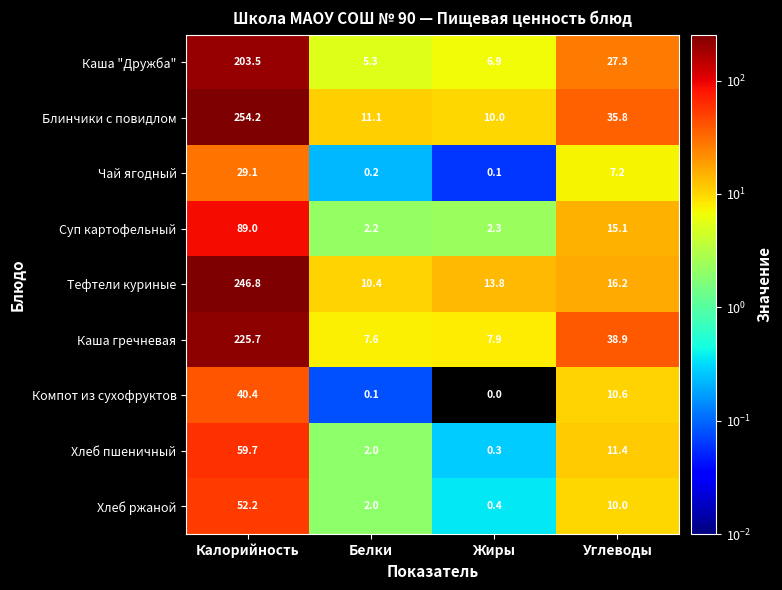

Rank the series by their maximum value, from highest to lowest.

Блинчики с повидлом, Тефтели куриные, Каша гречневая, Каша "Дружба", Суп картофельный, Хлеб пшеничный, Хлеб ржаной, Компот из сухофруктов, Чай ягодный